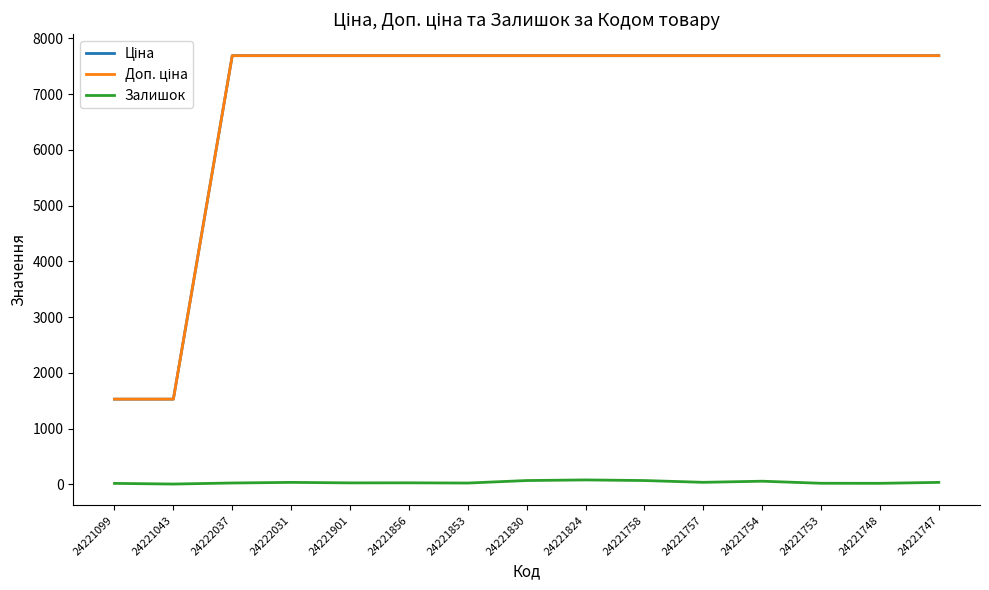

How many series are shown in this chart?

3